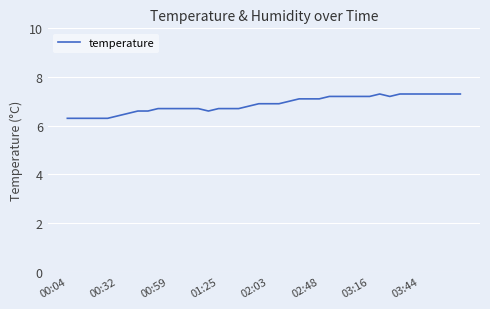

Reading left to right, what are all the values shown in this chart?

6.3	6.3	6.3	6.3	6.3	6.4	6.5	6.6	6.6	6.7	6.7	6.7	6.7	6.7	6.6	6.7	6.7	6.7	6.8	6.9	6.9	6.9	7.0	7.1	7.1	7.1	7.2	7.2	7.2	7.2	7.2	7.3	7.2	7.3	7.3	7.3	7.3	7.3	7.3	7.3